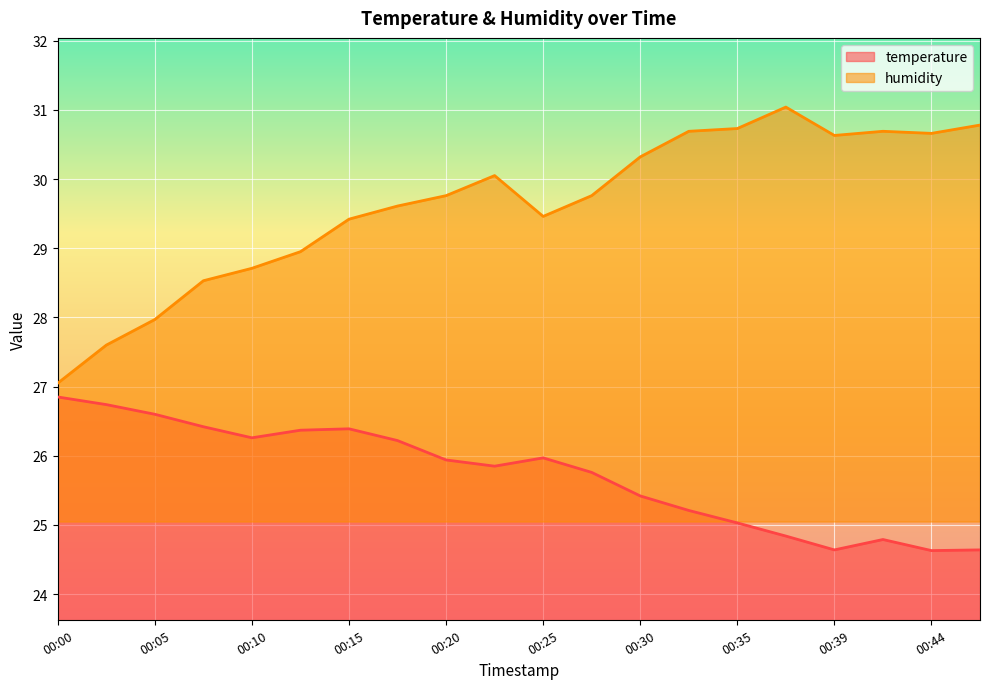

What is the value of the humidity point at the 11th from the left?

29.5